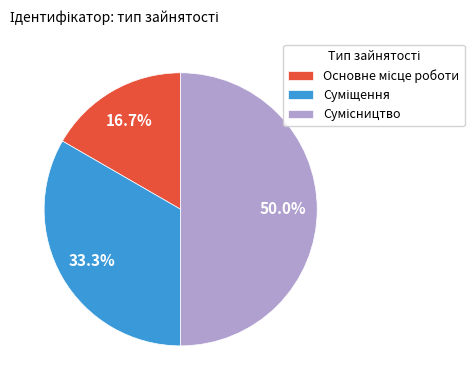

What is the change in value from Основне місце роботи to Суміщення?

+1